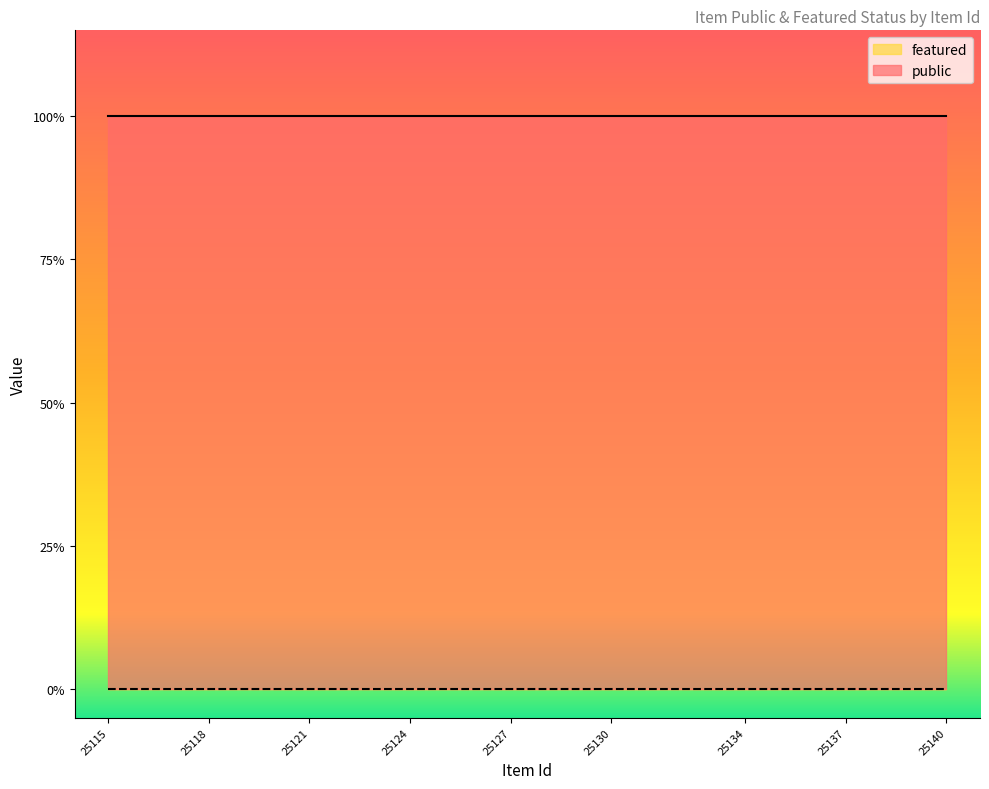

True or false: featured and public intersect in this chart.

False